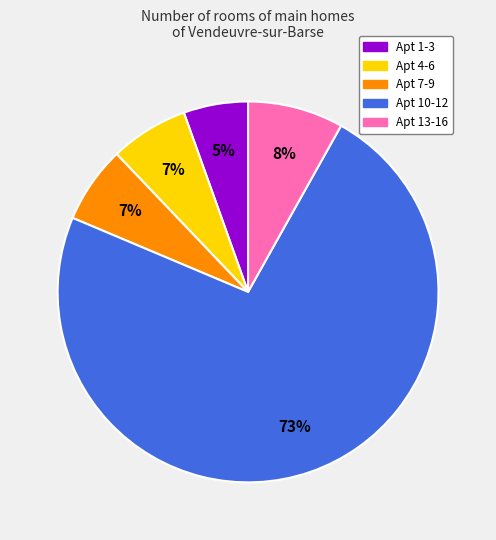

Is there a majority slice in this chart?

Yes